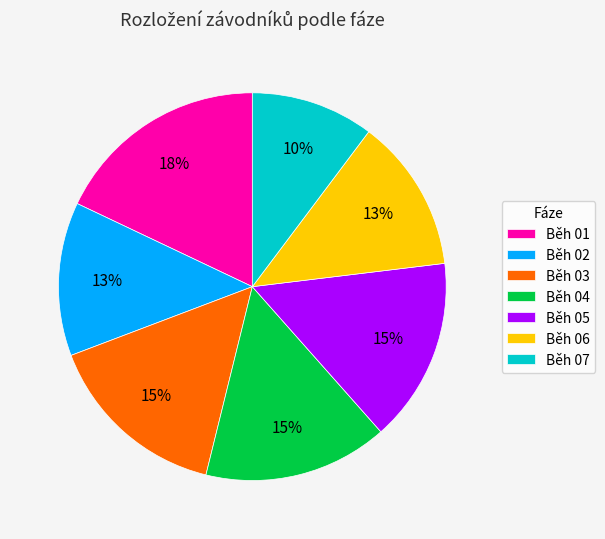

Is the sum of Běh 06 and Běh 07 greater than half?

No